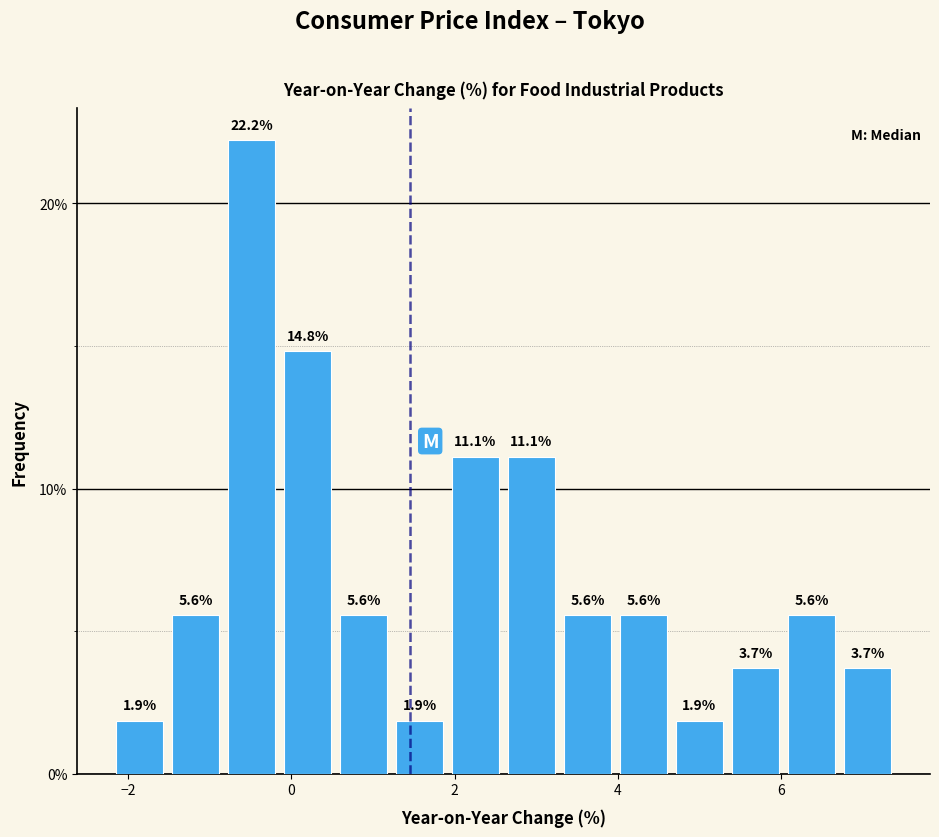

Read against the x-axis, roughly where is the centre of the tallest bar?

-0.4